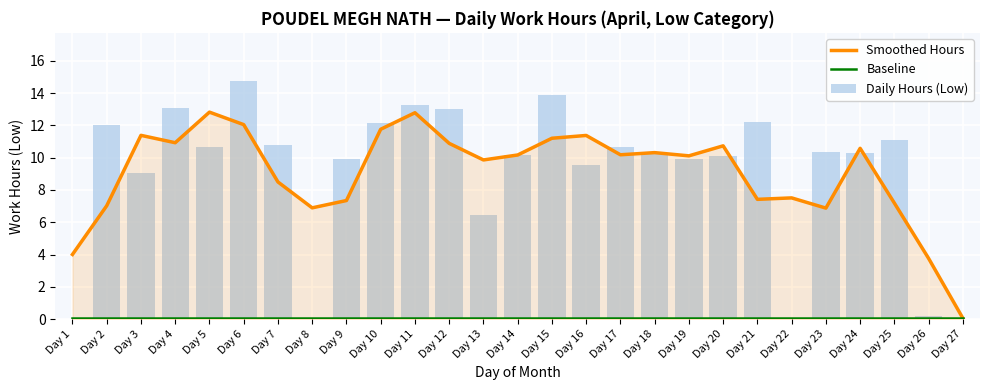

What is the difference between the maximum and minimum values in the Daily Hours (Low) series?

14.7